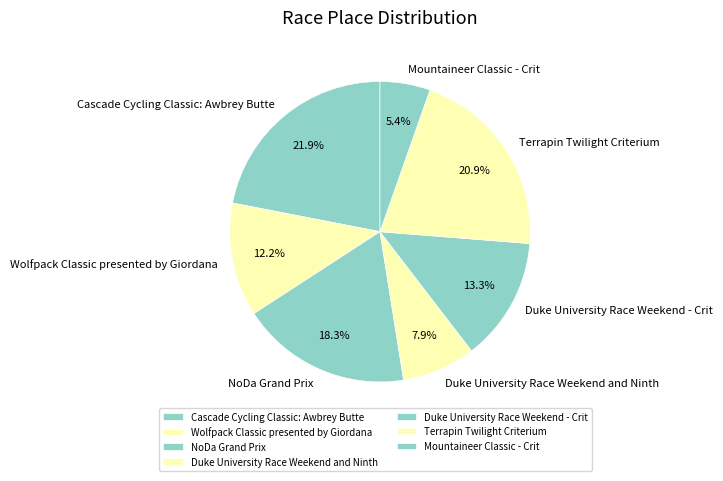

The Mountaineer Classic - Crit slice represents 5% of the pie. True or false?

True